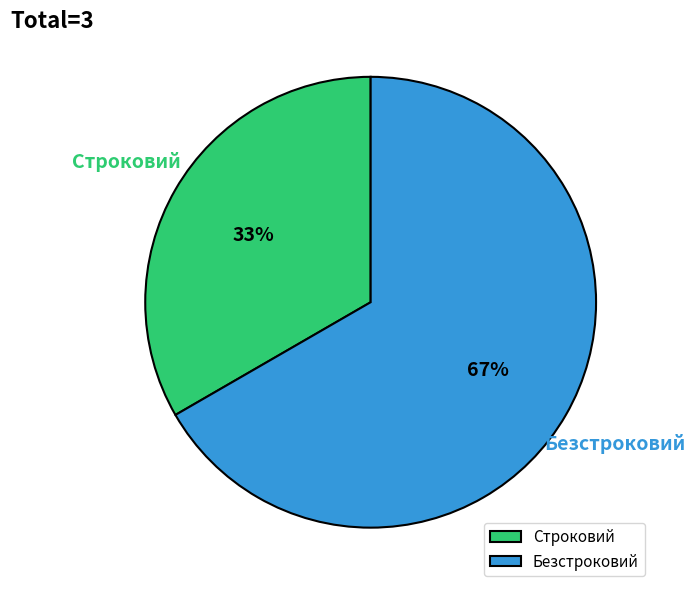

To the nearest percent, what is the average slice percentage?

50%